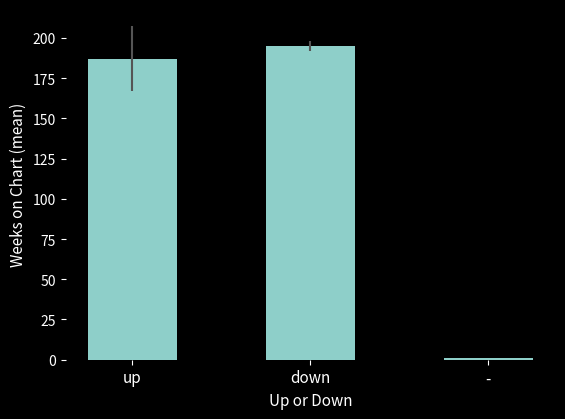

What is the sum of the values at up and -?

188.1